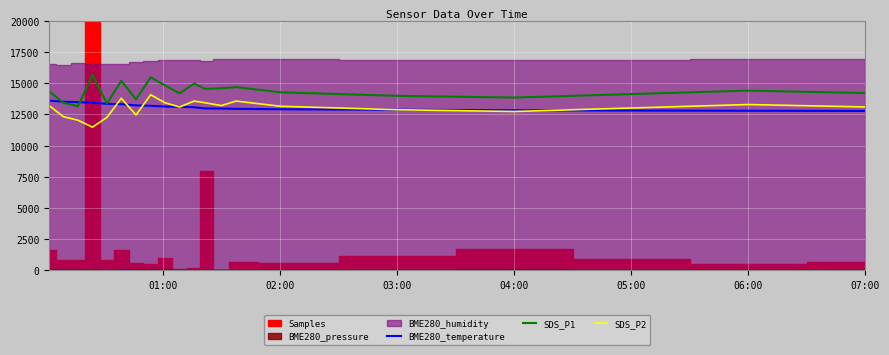

Does the chart display data point markers on the line(s)?

No